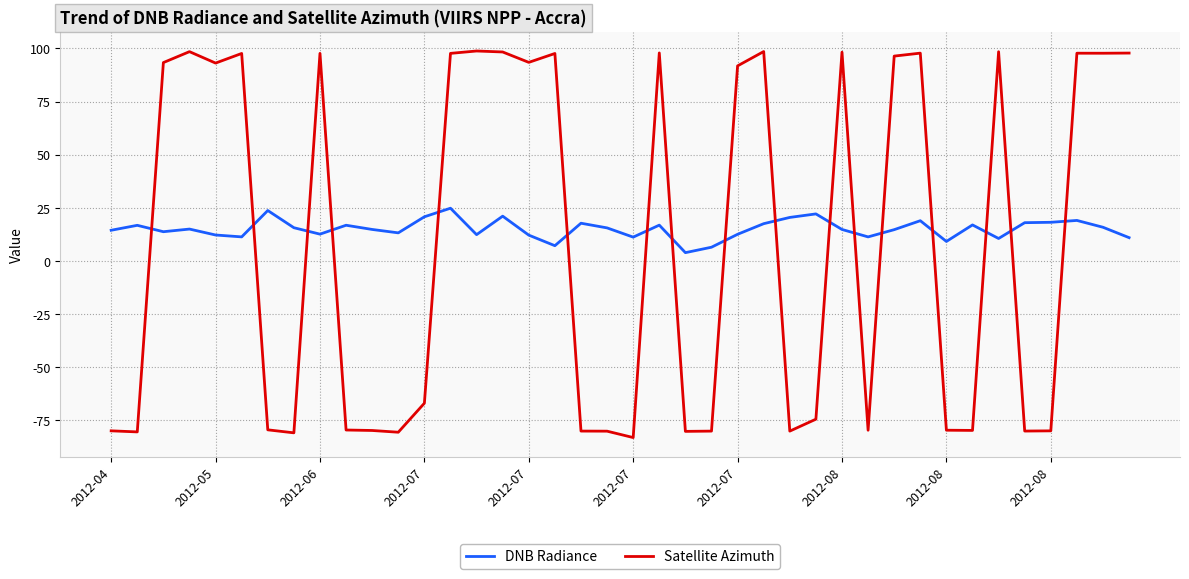

What are all the series names shown in the legend?

DNB Radiance, Satellite Azimuth